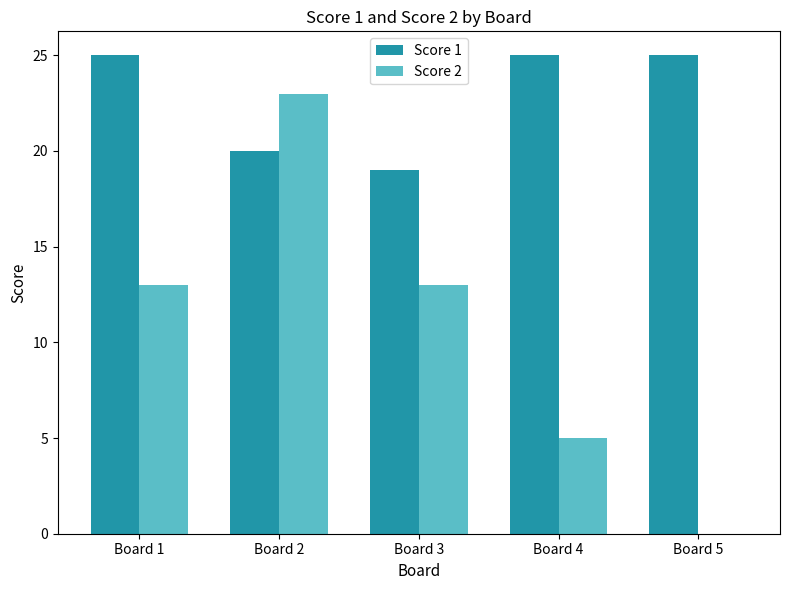

What is the sum of the Score 2 values at Board 2 and Board 1?

36